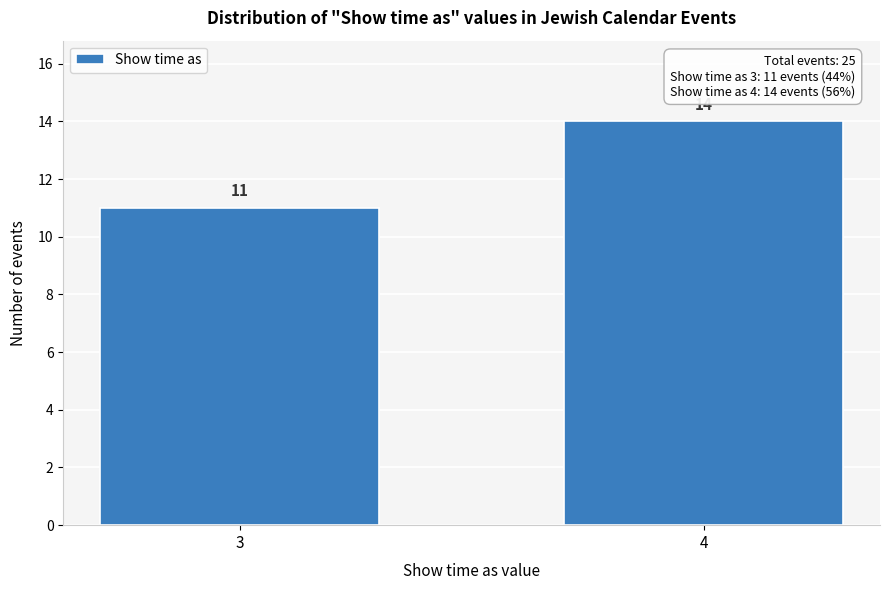

Reading left to right, transcribe all the data shown in this chart.

11	14